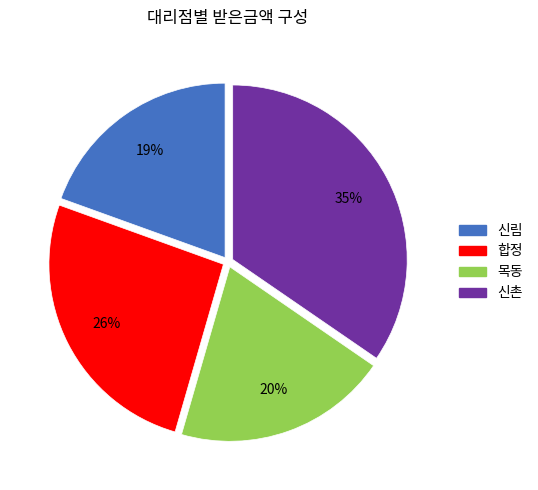

How many slices are in this pie chart?

4